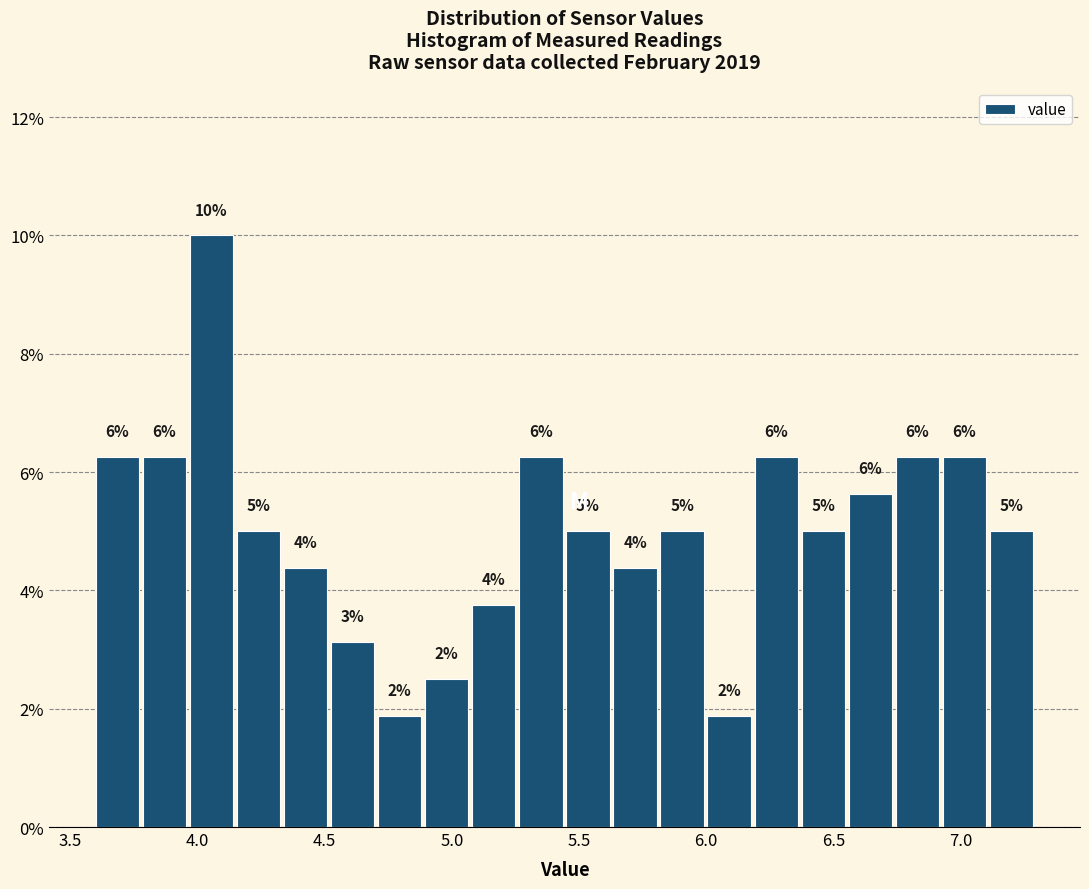

Around what value on the x-axis is the tallest bar? Give the approximate position of its centre, as read against the axis.

4.05